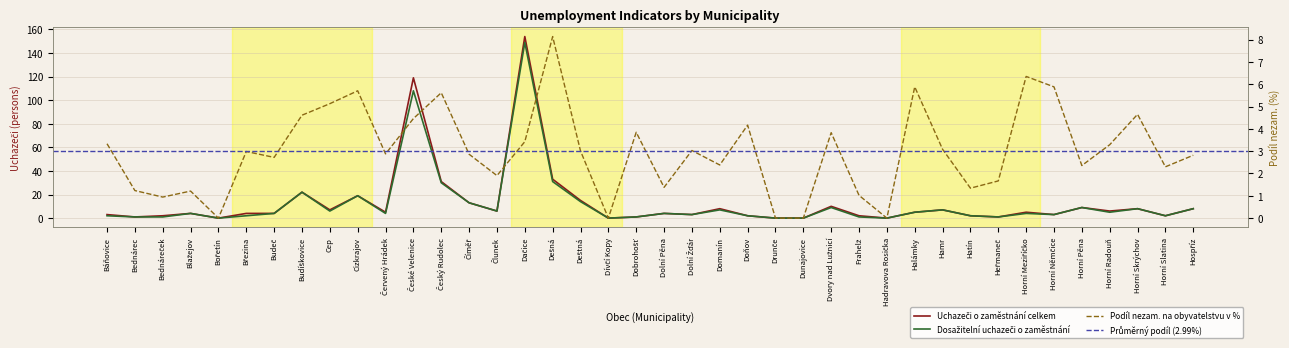

At which category is the sum across all series the highest?

Dačice